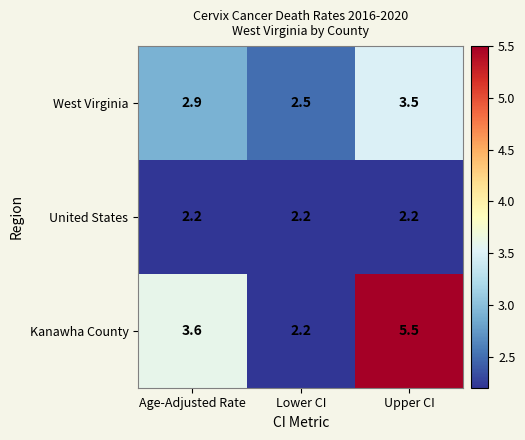

What is the highest value of the Kanawha County series?

5.5